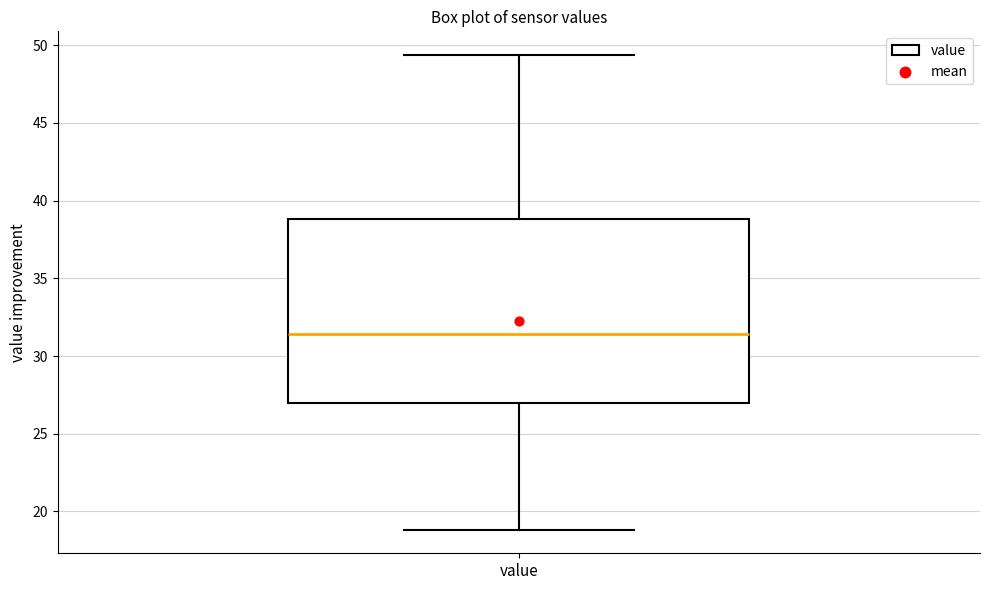

Read this box plot against the y-axis: the position of the median line, the range covered by the box, and the ends of both whiskers. The values are not printed on the chart, so give them approximately, as read against the axis.

median 31.5, box 27.0 to 39.0, whiskers 19.0 to 49.5